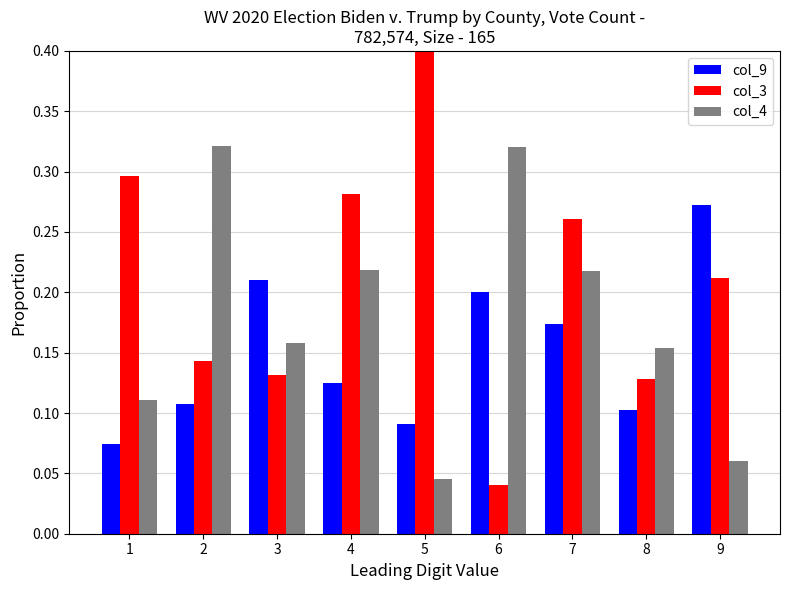

Is it true that col_4 equals 0.2 at 8?

True